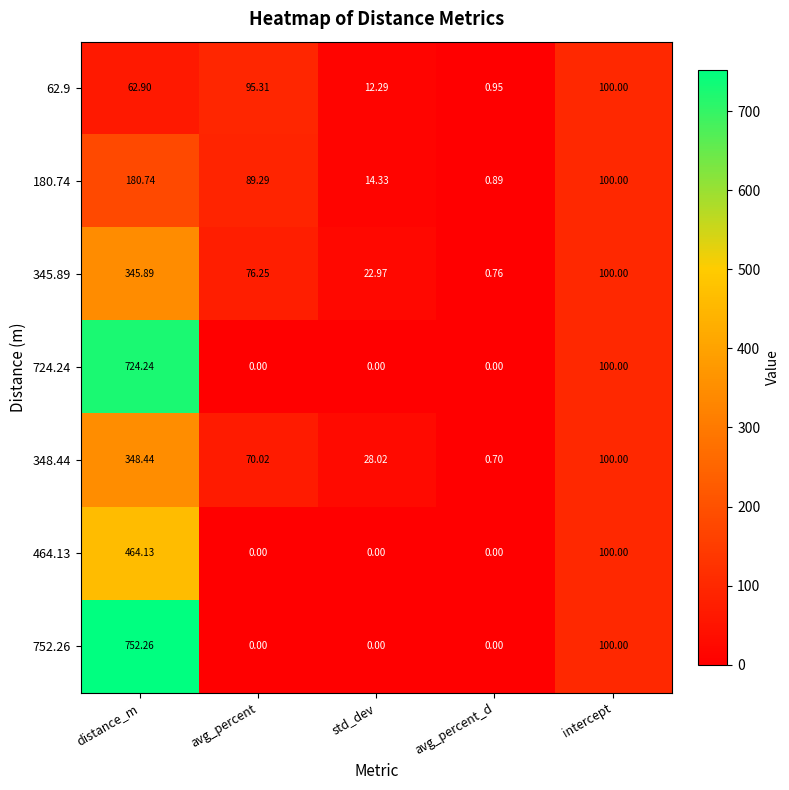

At which category is the sum across all series the highest?

distance_m